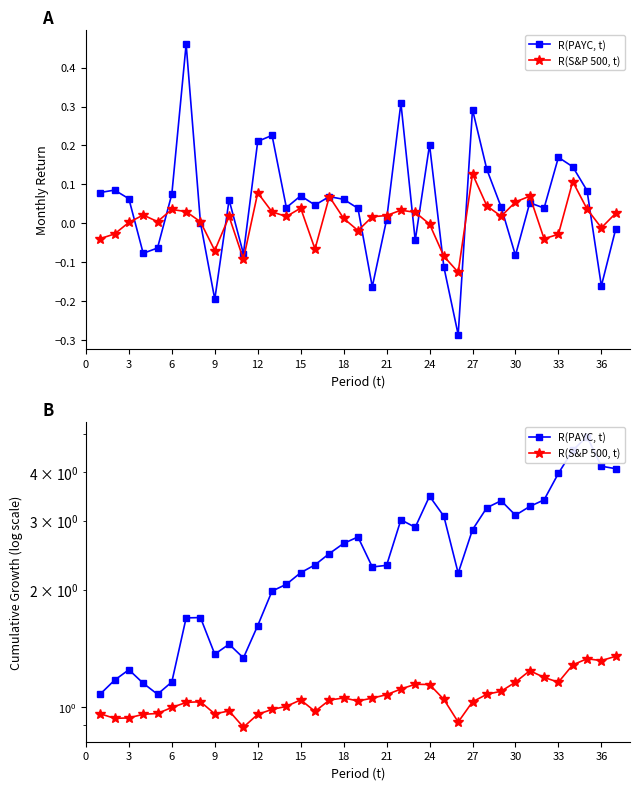

Which series changed the most between 36 and 29?

R(PAYC, t)